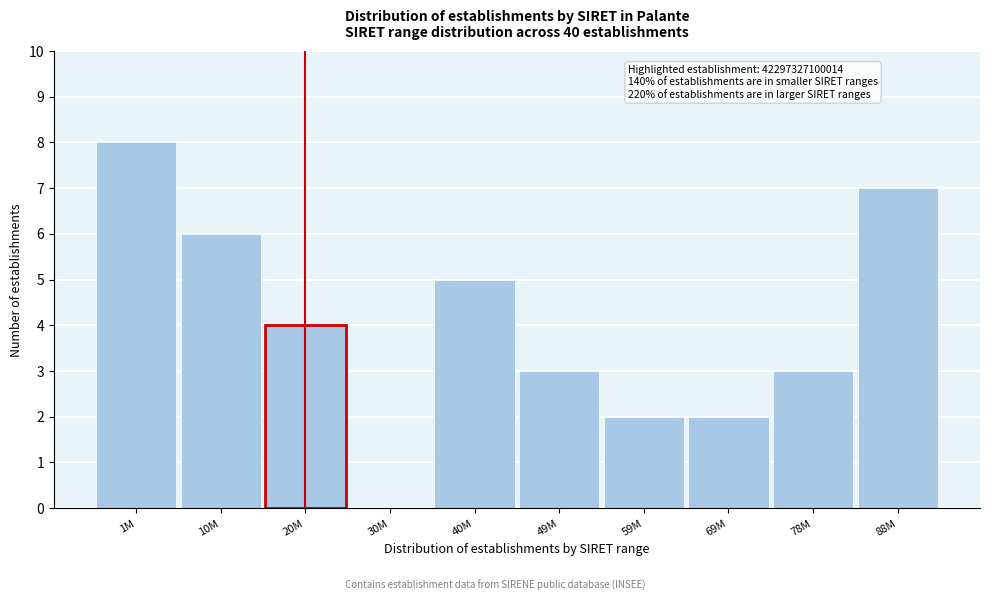

Reading right to left, extract all data points from this chart.

88M=7	78M=3	69M=2	59M=2	49M=3	40M=5	30M=0	20M=4	10M=6	1M=8